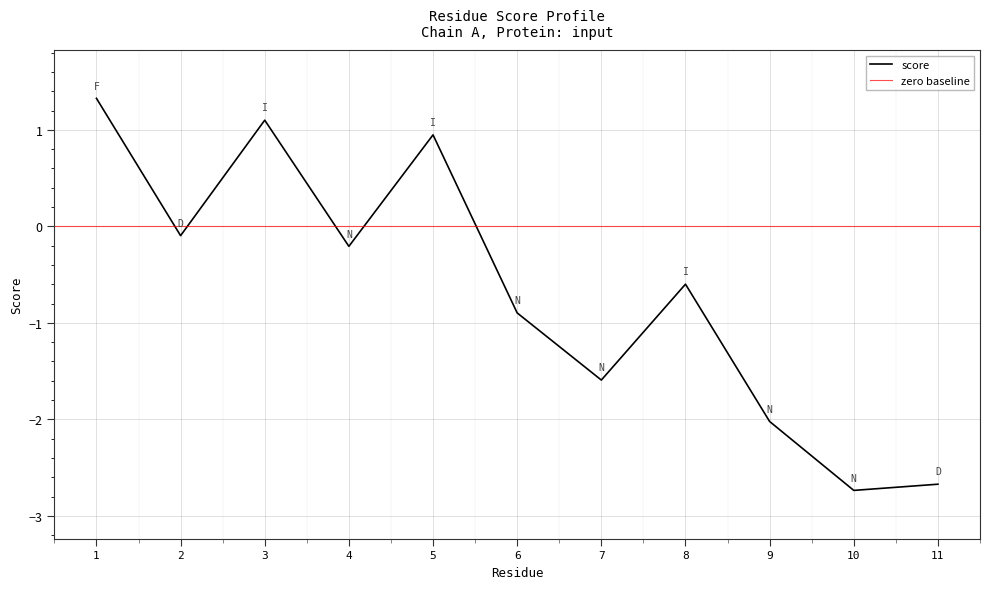

What is the maximum value shown in the chart?

1.3